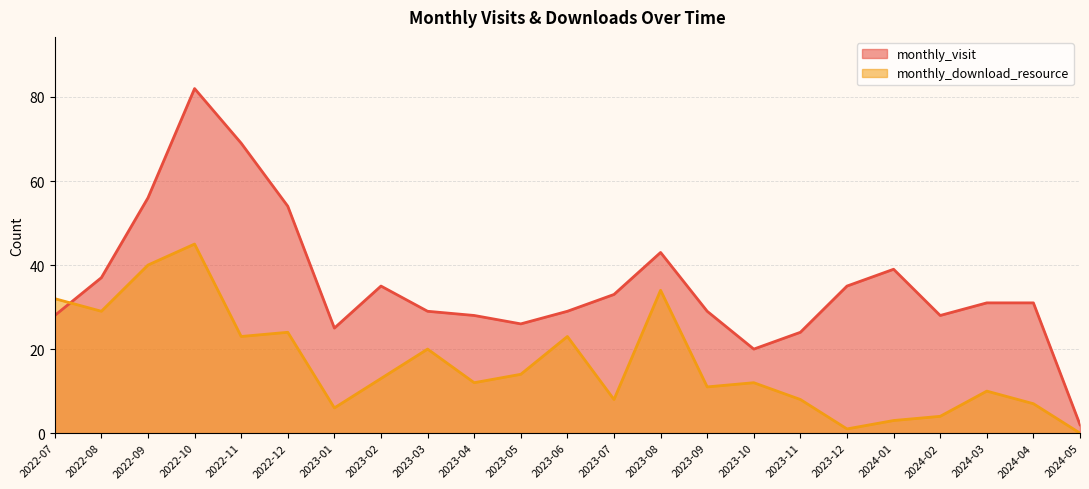

Reading left to right, extract all data points from this chart.

monthly_visit: 28	37	56	82	69	54	25	35	29	28	26	29	33	43	29	20	24	35	39	28	31	31	2
monthly_download_resource: 32	29	40	45	23	24	6	13	20	12	14	23	8	34	11	12	8	1	3	4	10	7	0